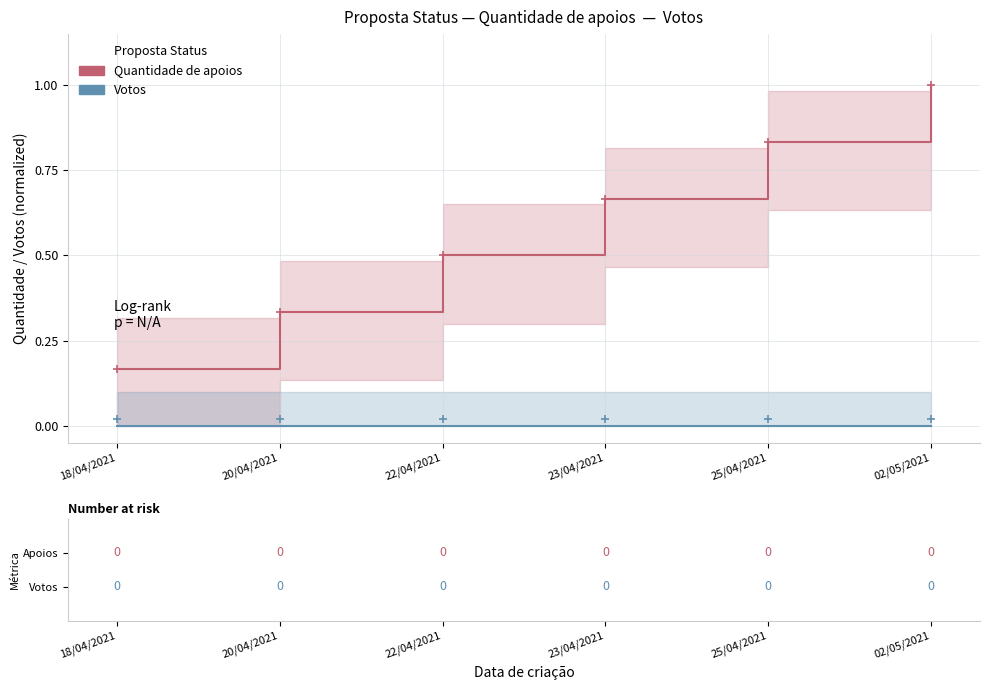

Which series has the largest total across all categories?

Quantidade de apoios